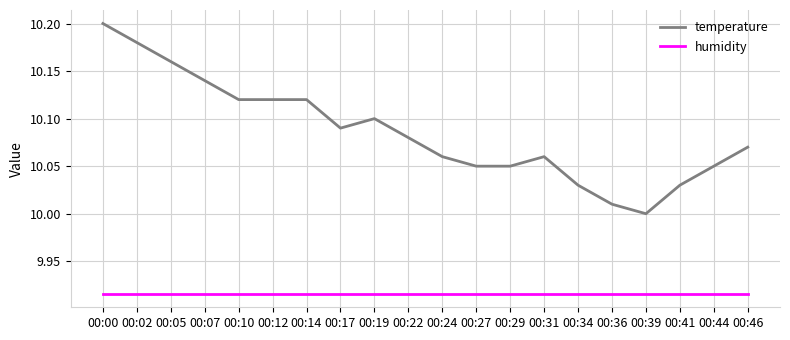

At which category does the chart reach its peak across all series?

00:00